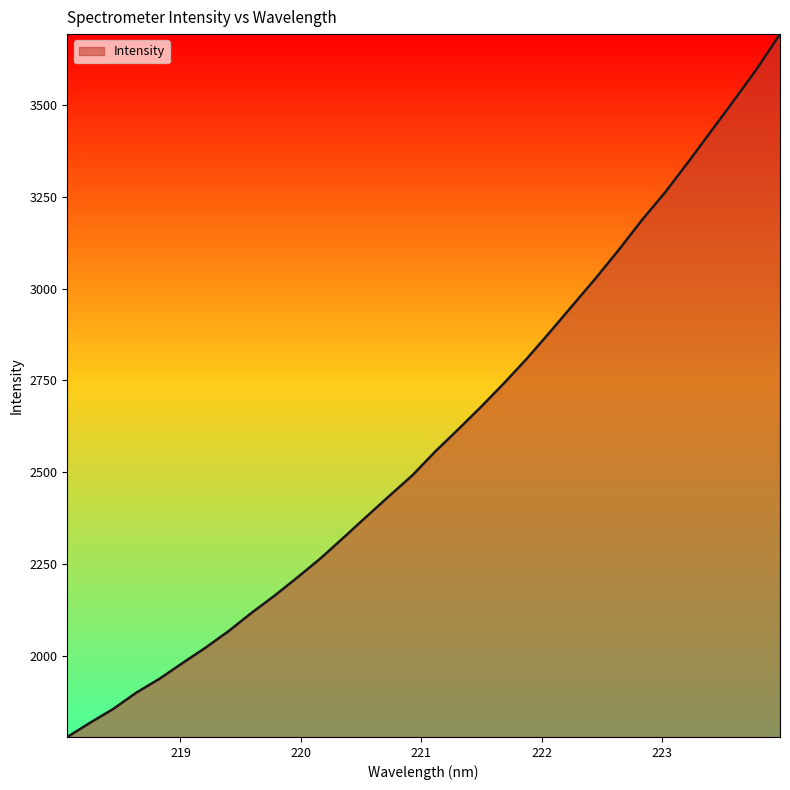

What is the maximum value shown in the chart?

3694.1